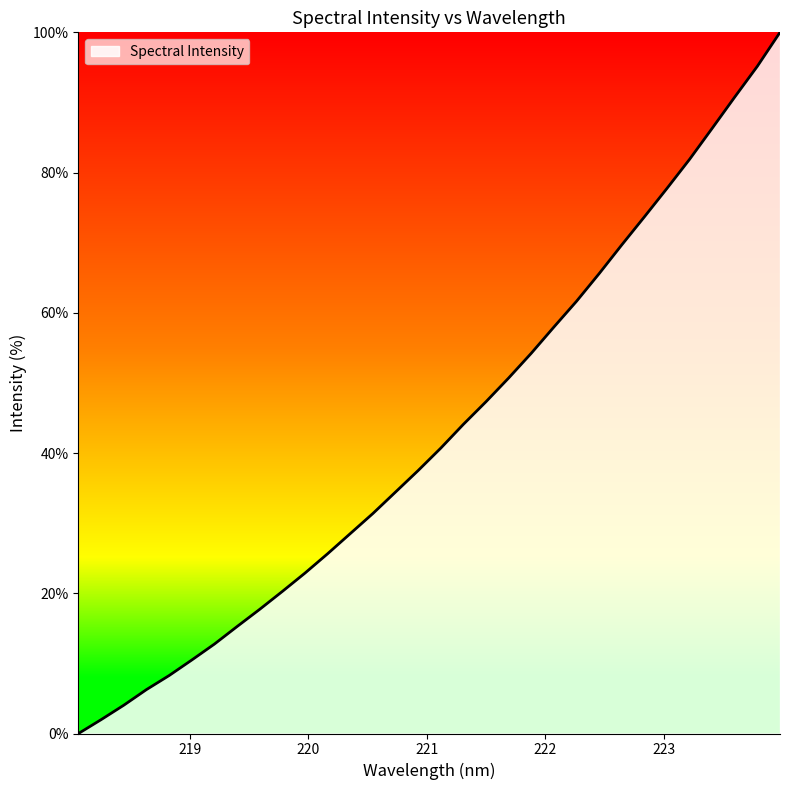

What is the difference between the maximum and minimum values?

100.0